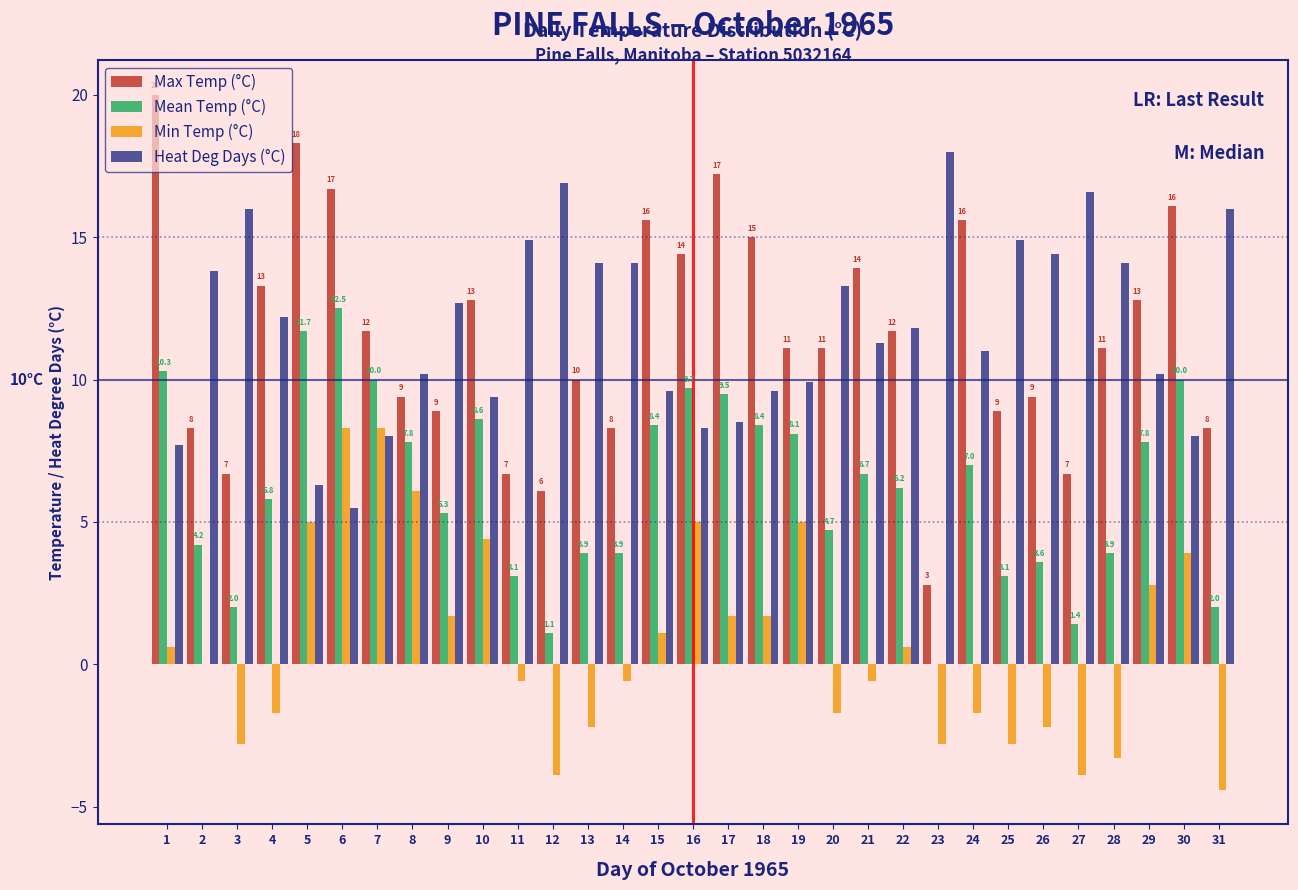

True or false: Min Temp (°C) has a value of 5.0 at 16.

True